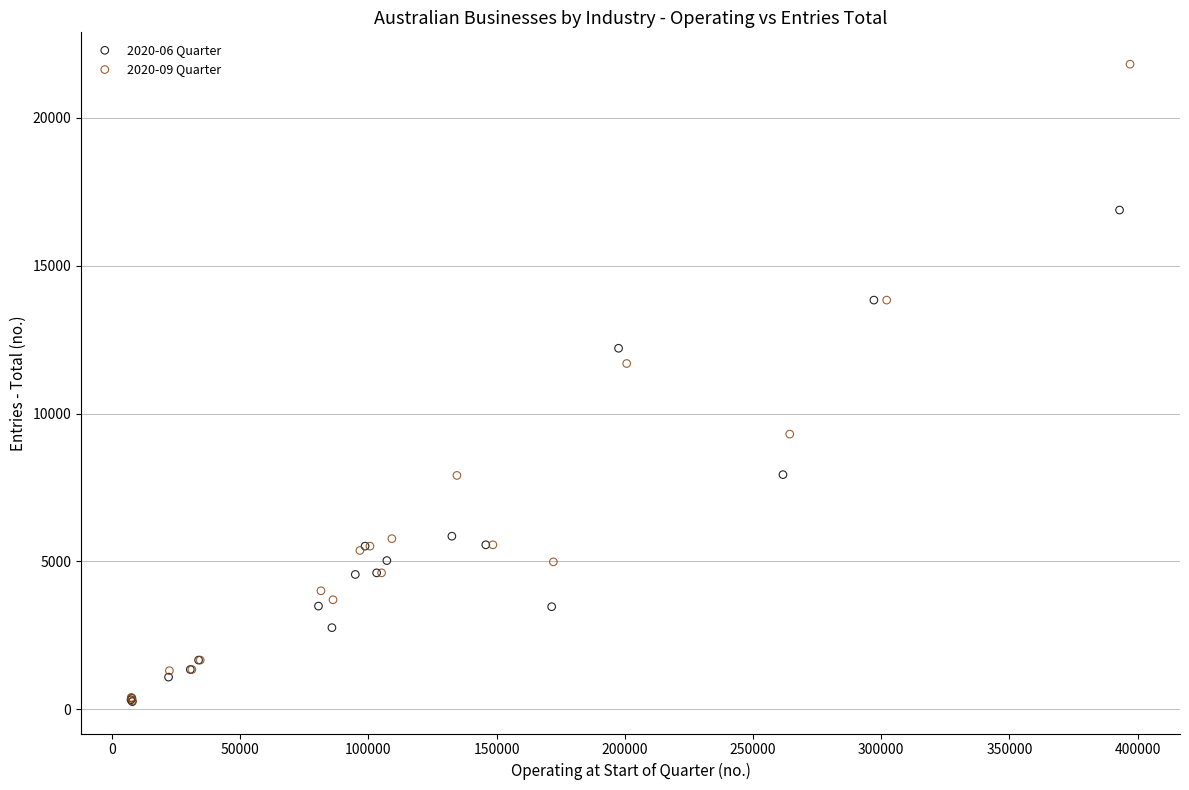

Which series has the largest Y range (max minus min)?

2020-09 Quarter